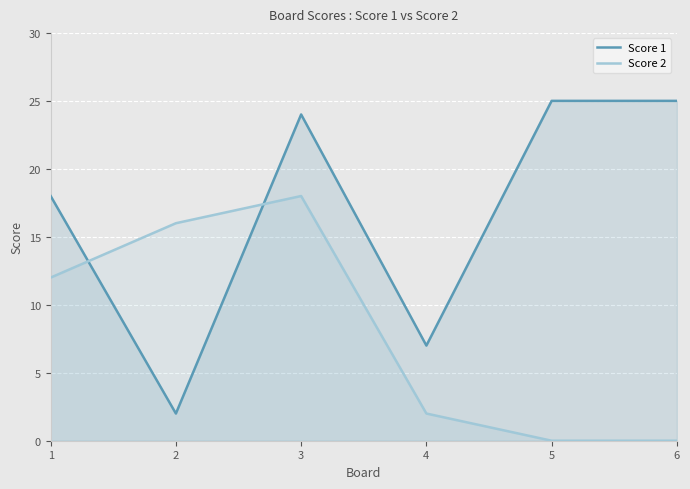

How many intersections are there between Score 2 and Score 1?

2